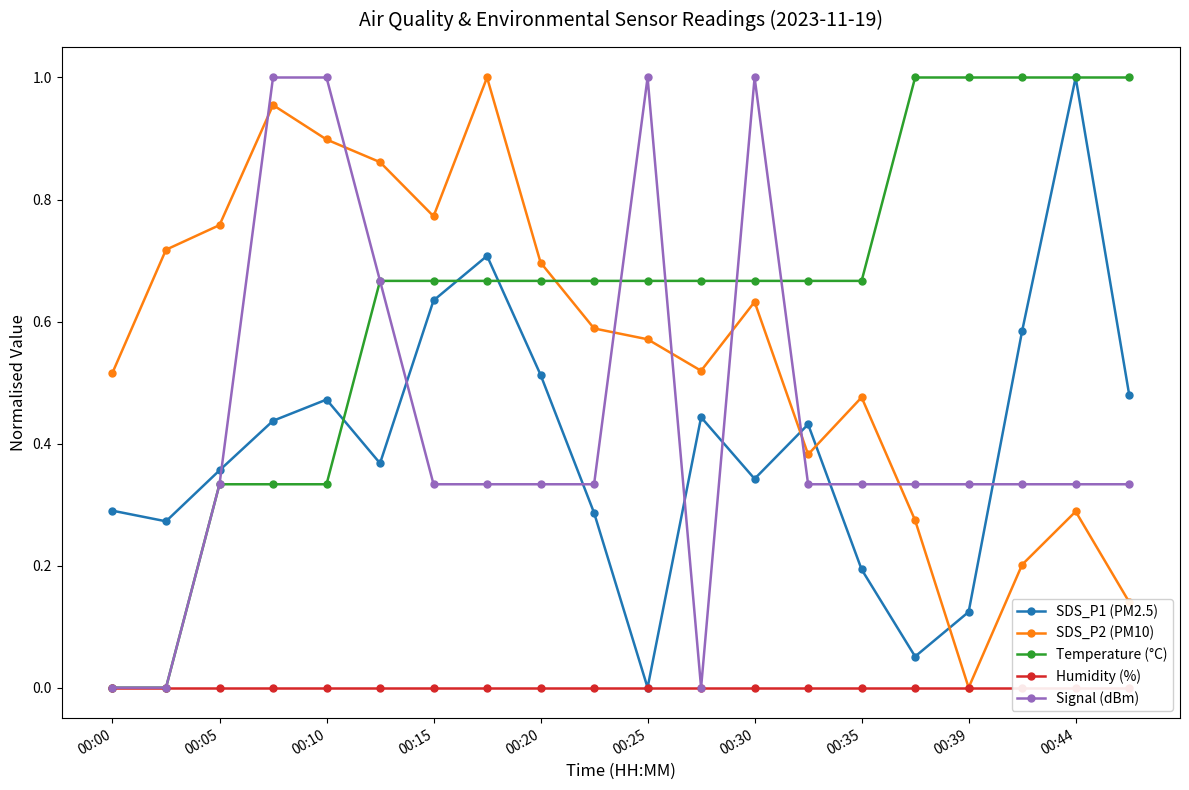

How many Signal (dBm) values are between 0 and 1?

20